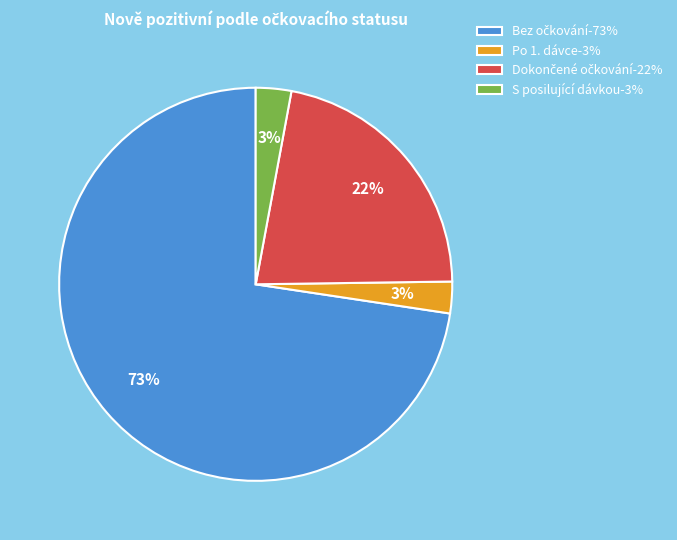

Does any single category account for the majority?

Yes